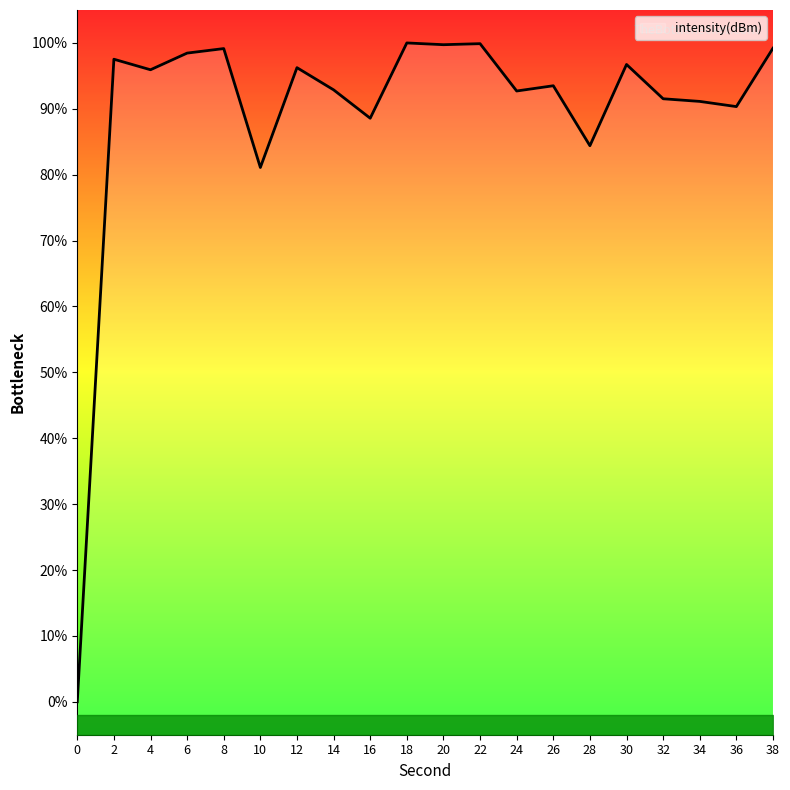

Between 28 and 32, which is larger?

32